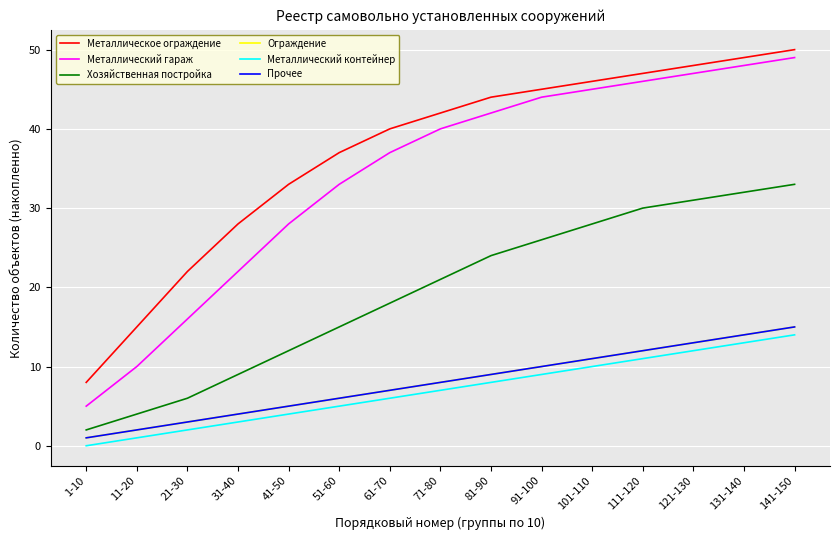

Does the chart have visible grid lines?

Yes